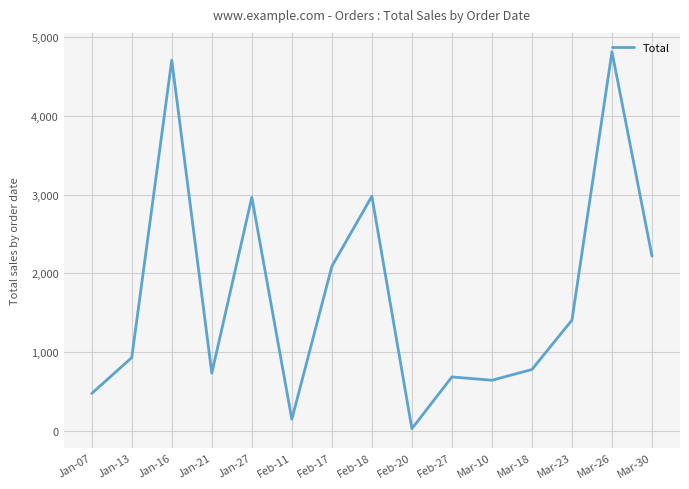

Does the chart display data point markers on the line(s)?

No